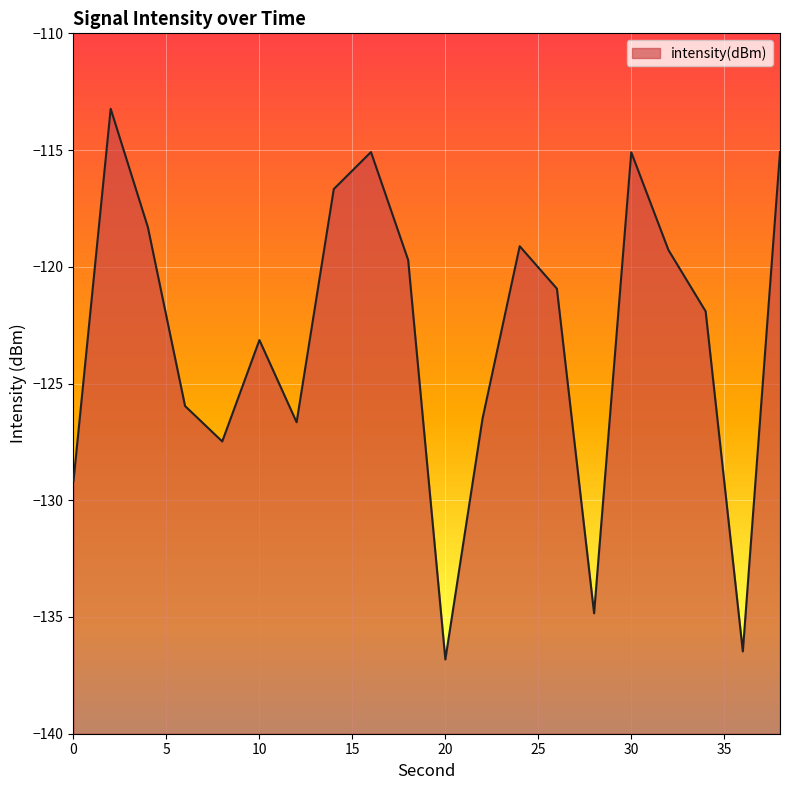

Which label corresponds to the largest value in the chart?

2